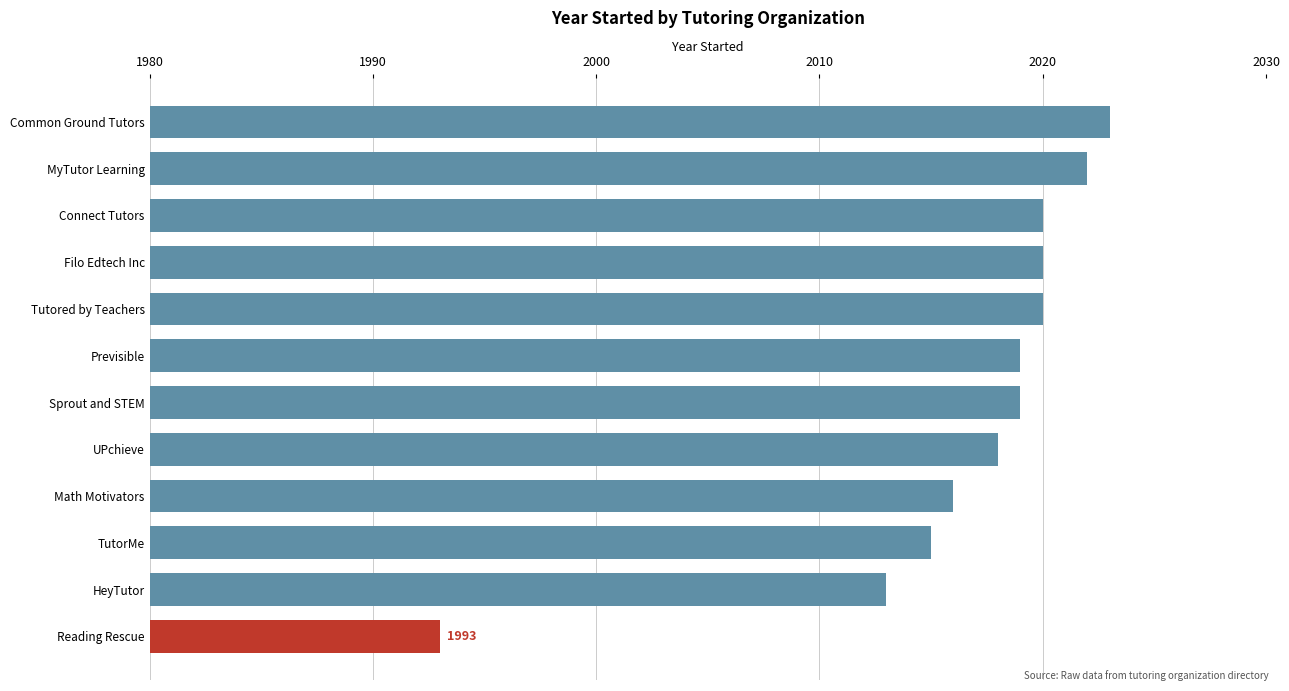

Read the value at Connect Tutors.

2020